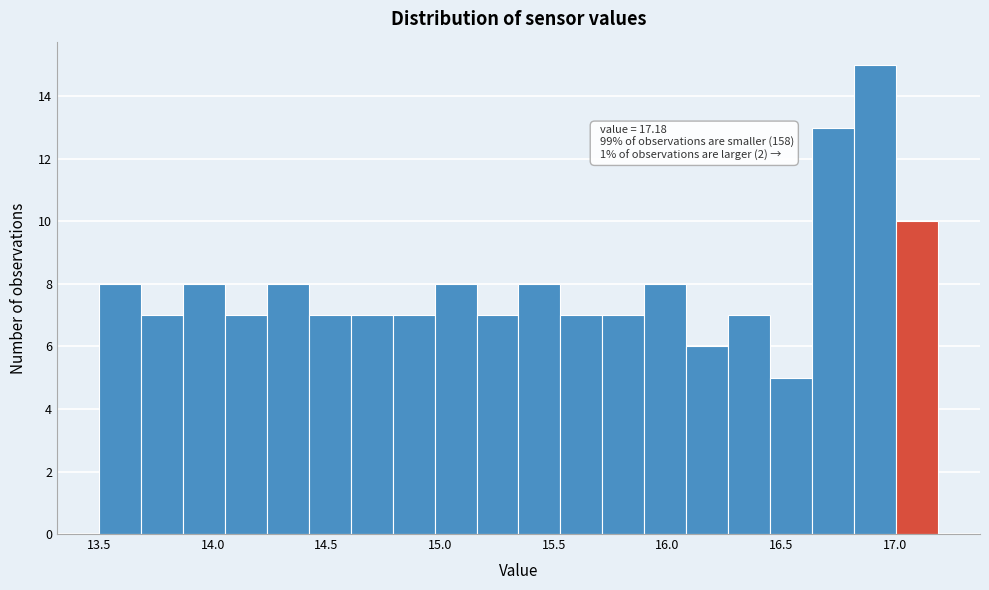

Around what value on the x-axis is the tallest bar? Give the approximate position of its centre, as read against the axis.

16.90